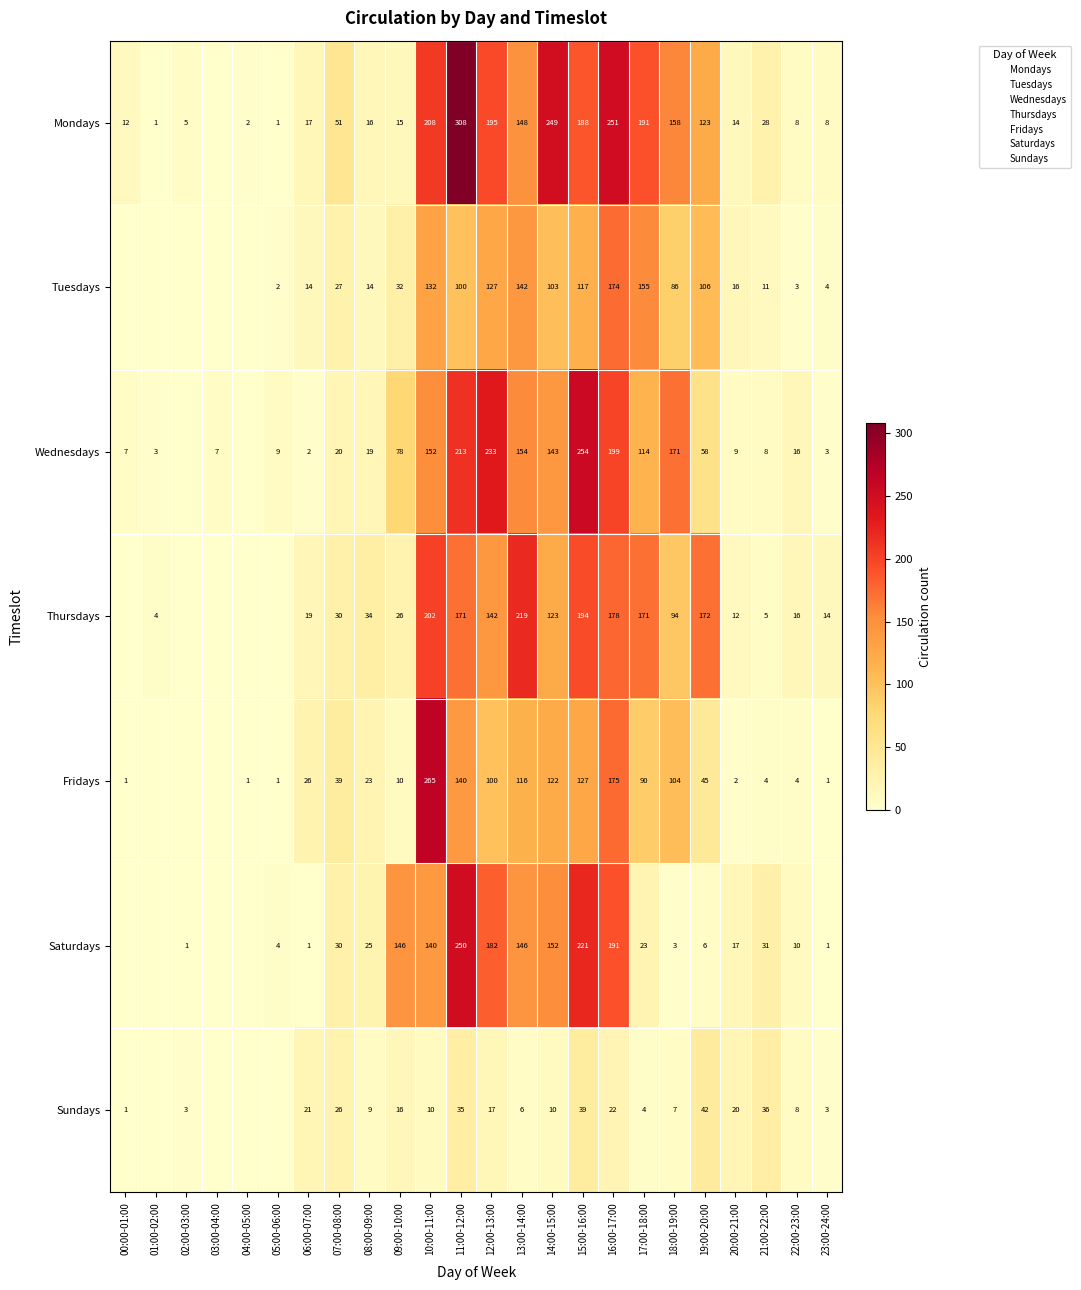

How many categories are shown in the chart?

24